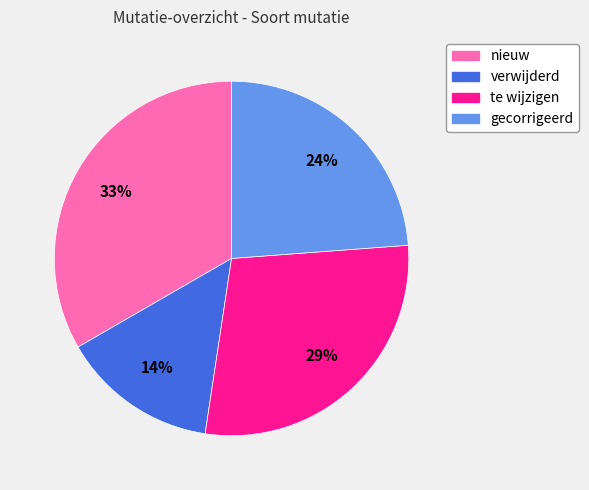

Combined, do nieuw and te wijzigen account for over 50%?

Yes